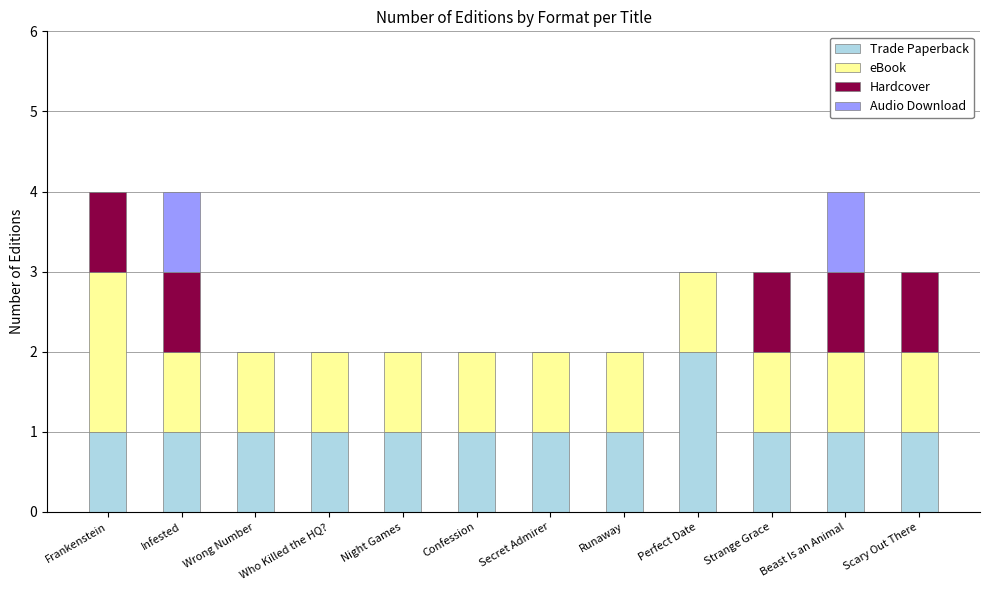

What is the total value across all series at Beast Is an Animal?

4